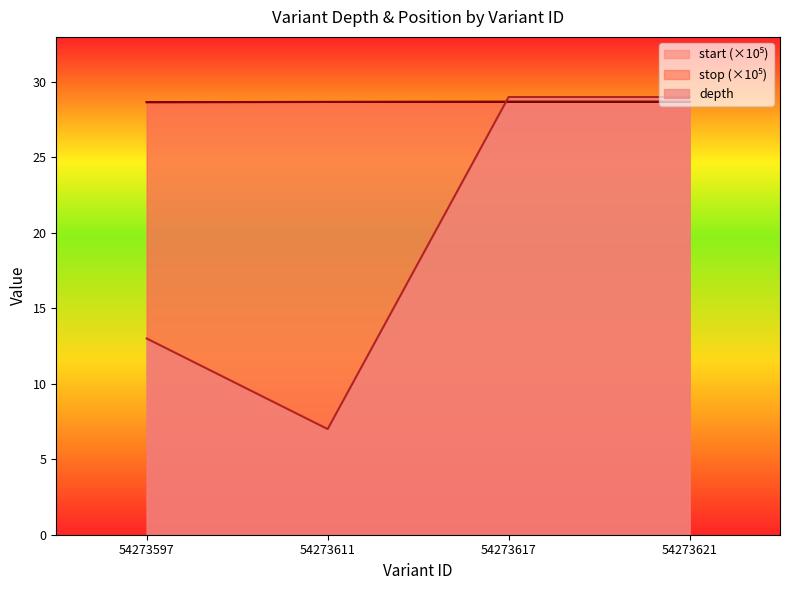

What is the total value across all series at 54273597?

70.3